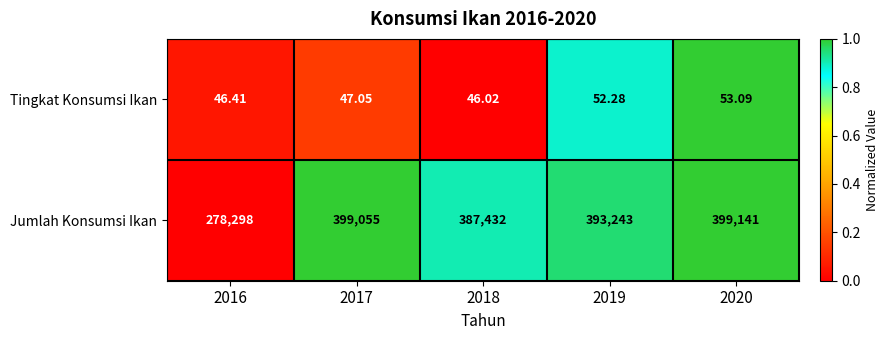

Is the value of Tingkat Konsumsi Ikan at 2020 greater than the value of Jumlah Konsumsi Ikan at 2019?

No